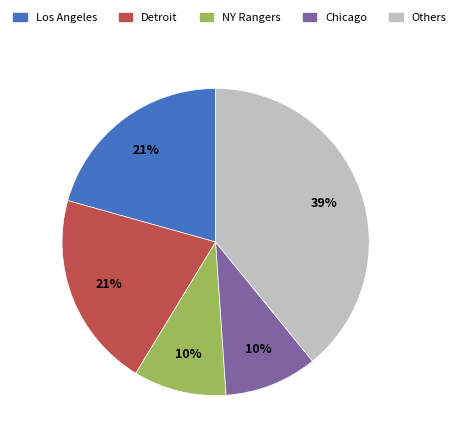

Do NY Rangers and Detroit together represent more than half of the pie?

No